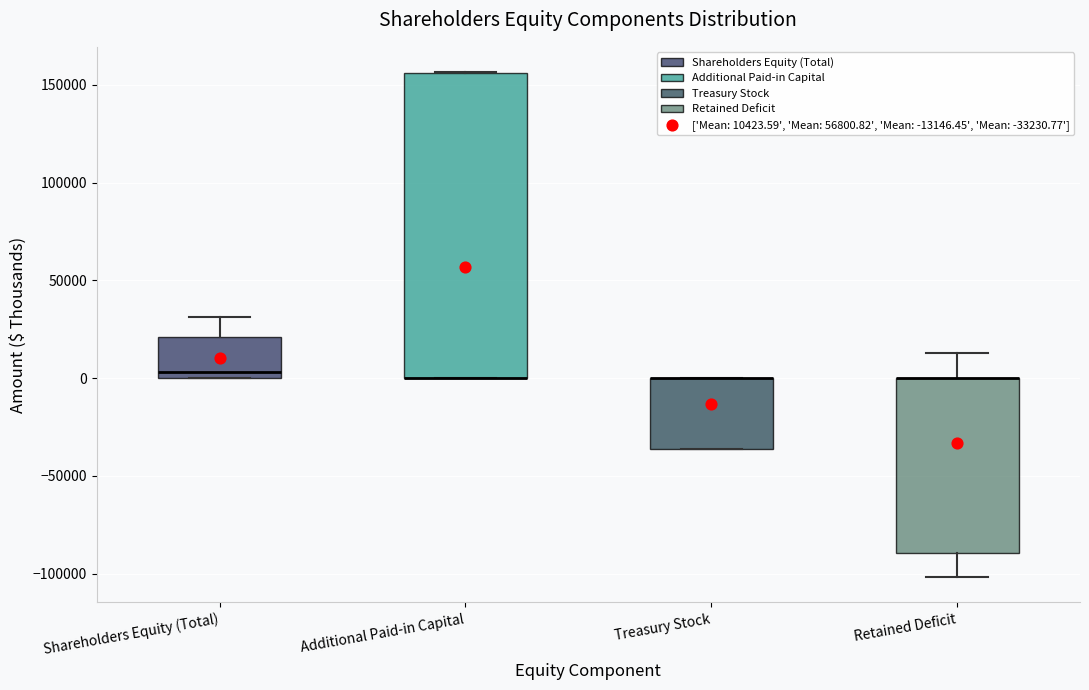

Where is the upper edge of the box for Shareholders Equity (Total) on the y-axis? The values are not printed on the chart, so give them approximately, as read against the axis.

20000